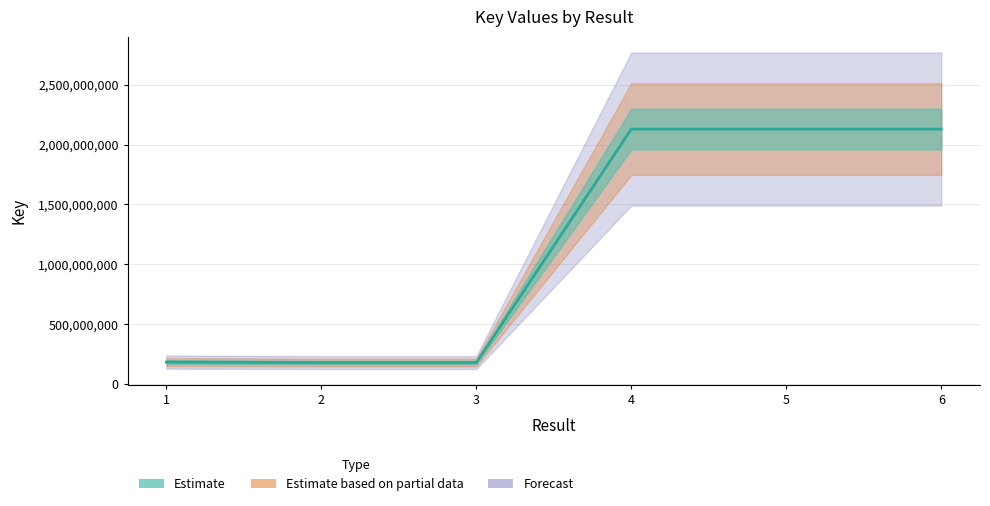

List the labels in order of value, largest first.

5, 4, 6, 1, 3, 2